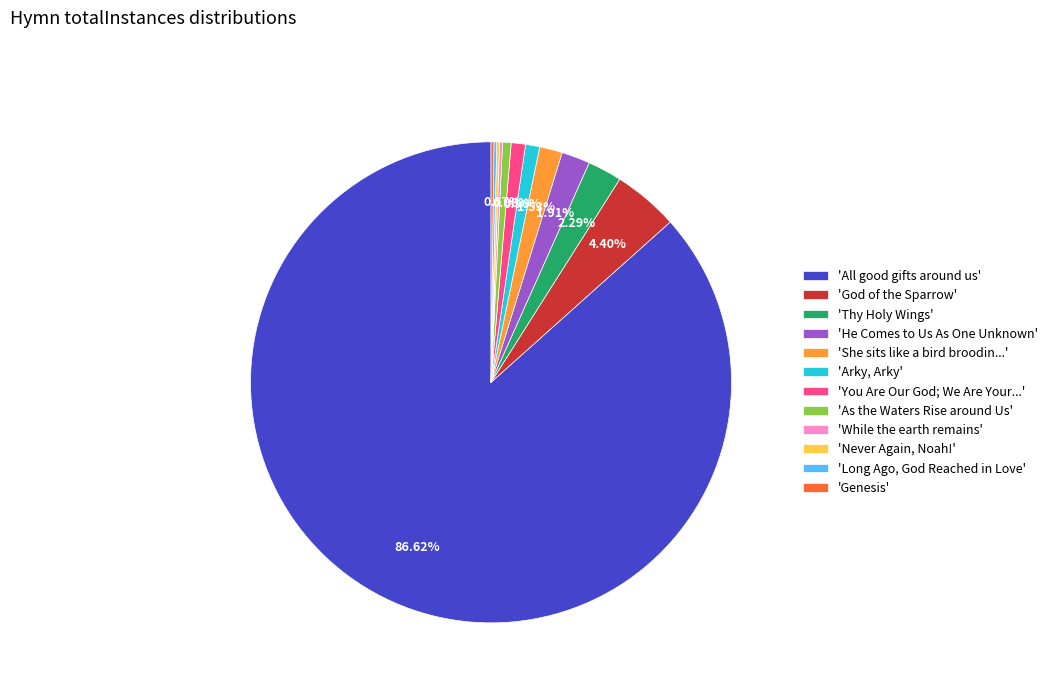

Does 'All good gifts around us' account for over 50% of the chart?

Yes